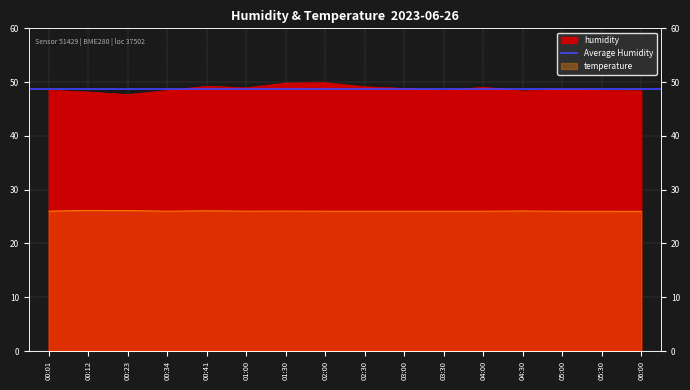

What is the difference between the highest and lowest values at 00:01?

22.5